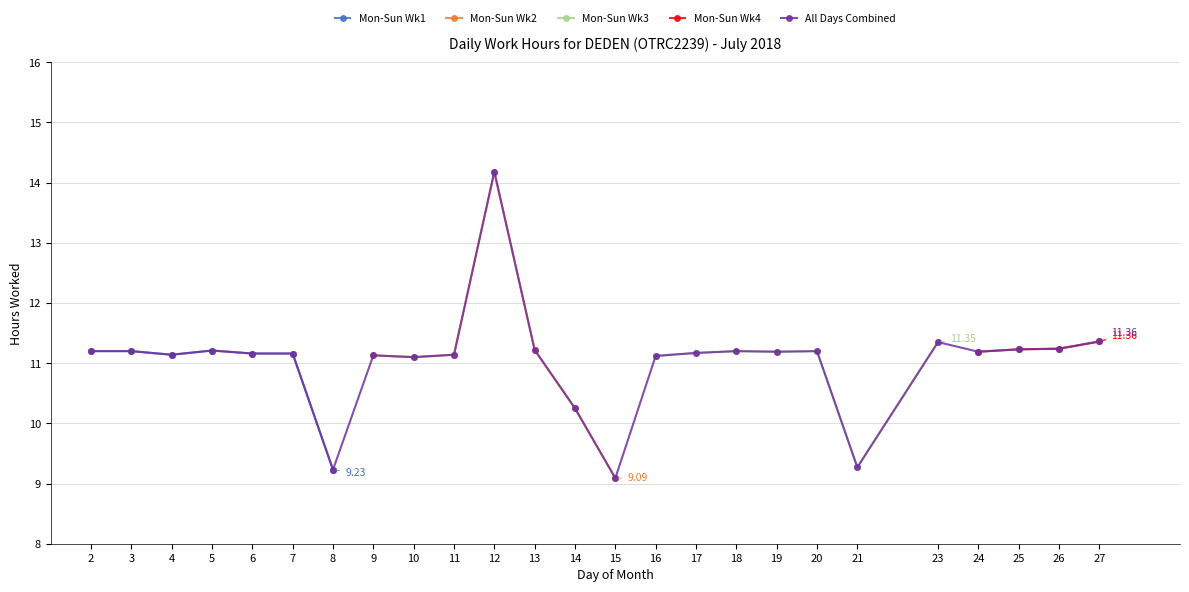

What is the average value of the Day 8-14 series?

11.2